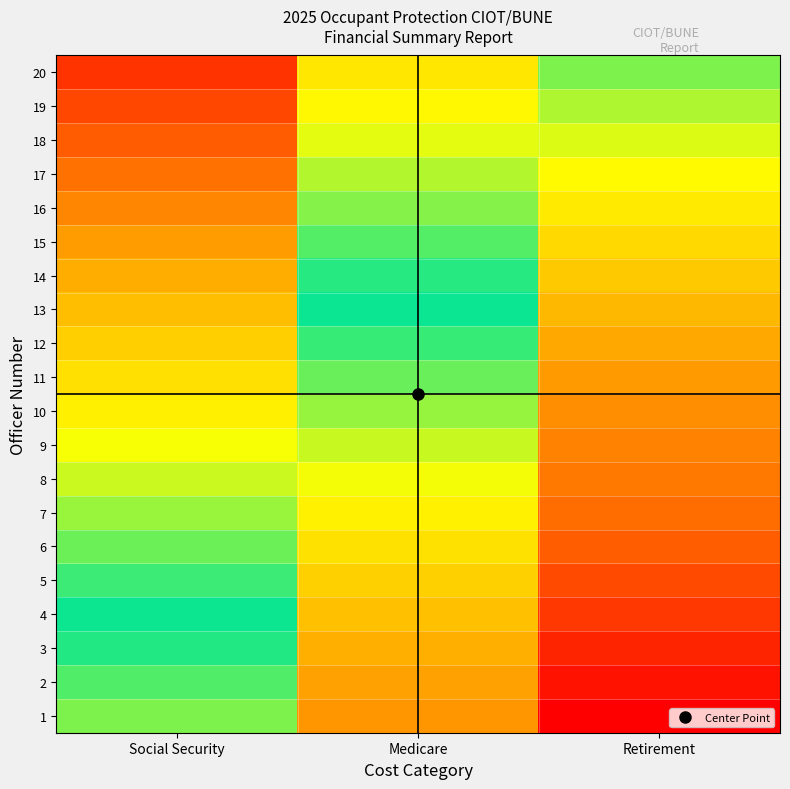

Reading left to right, transcribe all the data shown in this chart.

1: Social Security=0.0	Medicare=-0.5	Retirement=-1.0
2: Social Security=0.1	Medicare=-0.4	Retirement=-0.9
3: Social Security=0.1	Medicare=-0.4	Retirement=-0.9
4: Social Security=0.2	Medicare=-0.3	Retirement=-0.8
5: Social Security=0.2	Medicare=-0.3	Retirement=-0.8
6: Social Security=0.3	Medicare=-0.2	Retirement=-0.7
7: Social Security=0.3	Medicare=-0.2	Retirement=-0.7
8: Social Security=0.4	Medicare=-0.1	Retirement=-0.6
9: Social Security=0.4	Medicare=-0.1	Retirement=-0.6
10: Social Security=0.5	Medicare=-0.0	Retirement=-0.5
11: Social Security=0.5	Medicare=0.0	Retirement=-0.5
12: Social Security=0.6	Medicare=0.1	Retirement=-0.4
13: Social Security=0.6	Medicare=0.1	Retirement=-0.4
14: Social Security=0.7	Medicare=0.2	Retirement=-0.3
15: Social Security=0.7	Medicare=0.2	Retirement=-0.3
16: Social Security=0.8	Medicare=0.3	Retirement=-0.2
17: Social Security=0.8	Medicare=0.3	Retirement=-0.2
18: Social Security=0.9	Medicare=0.4	Retirement=-0.1
19: Social Security=0.9	Medicare=0.4	Retirement=-0.1
20: Social Security=1.0	Medicare=0.5	Retirement=0.0